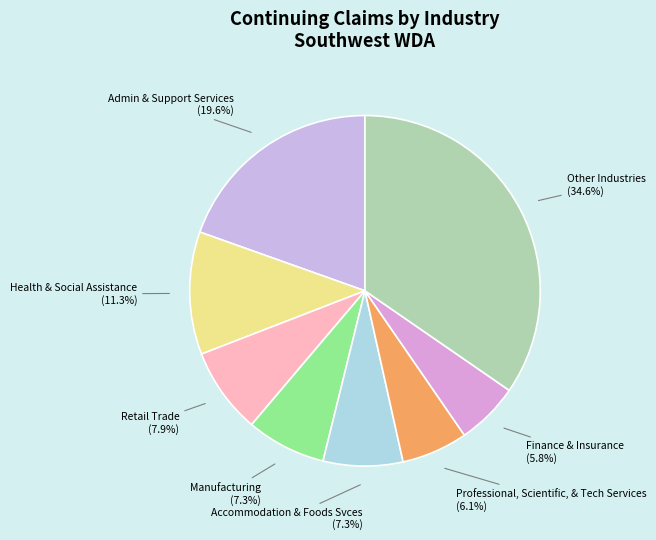

Does any single category account for the majority?

No